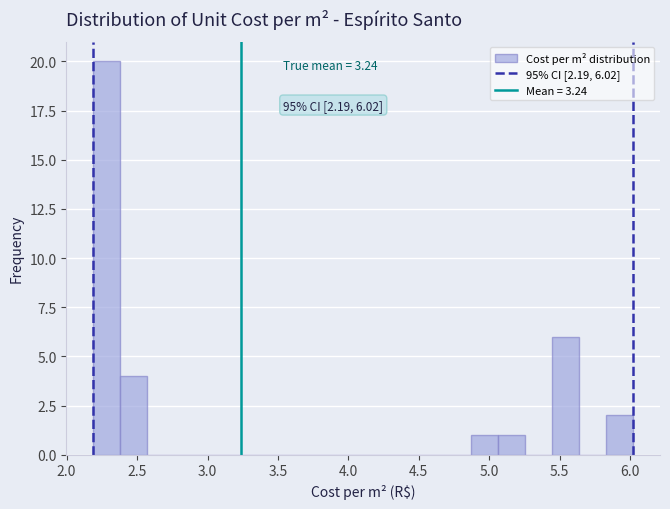

Read against the x-axis, roughly where is the centre of the tallest bar?

2.30